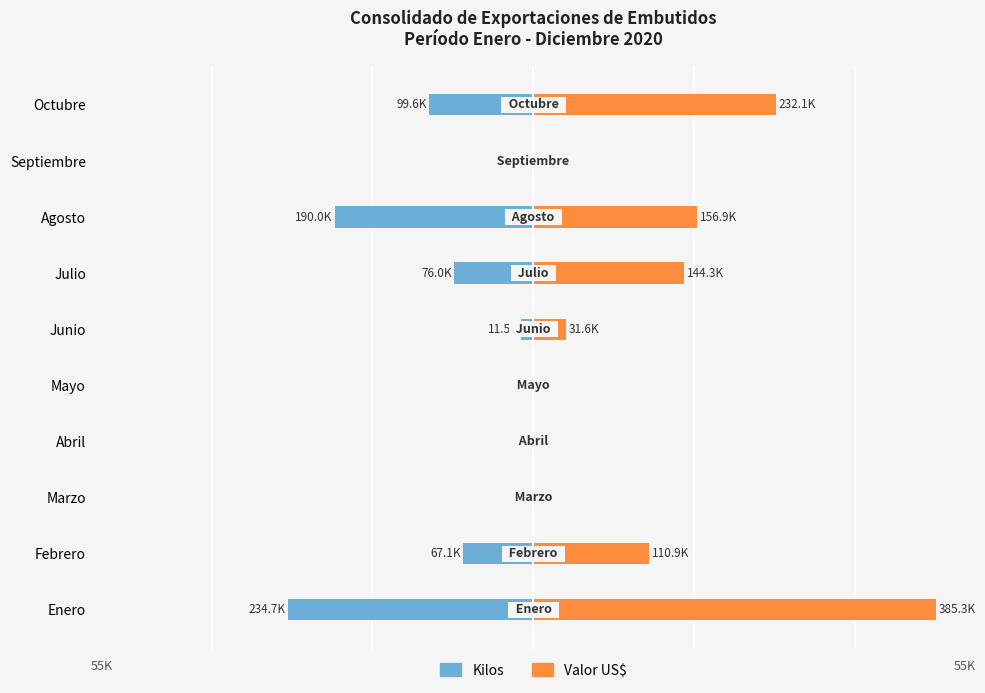

How many bars are there in total?

20